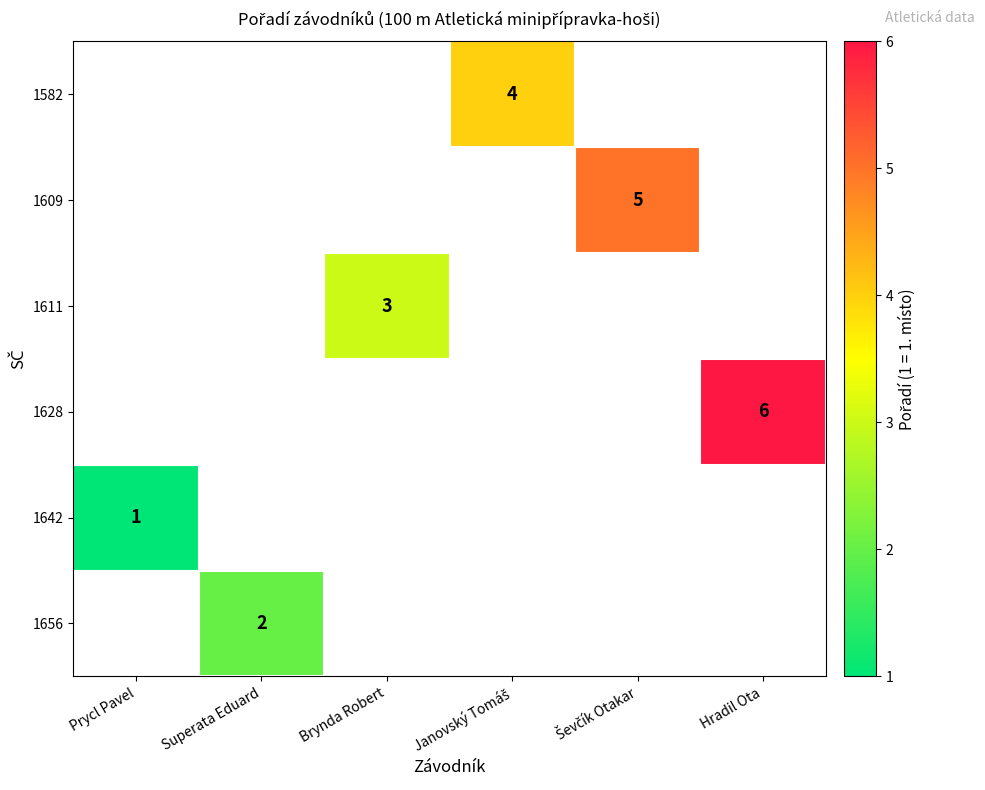

What is the smallest value displayed?

1.0